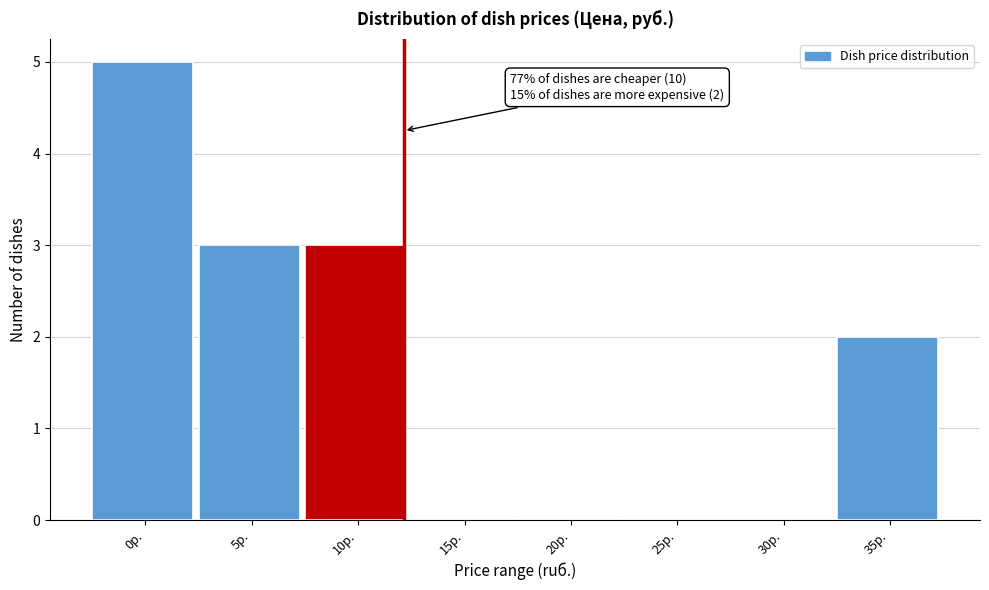

Reading left to right, list all the values displayed in this chart.

0р.=5	5р.=3	10р.=3	15р.=0	20р.=0	25р.=0	30р.=0	35р.=2